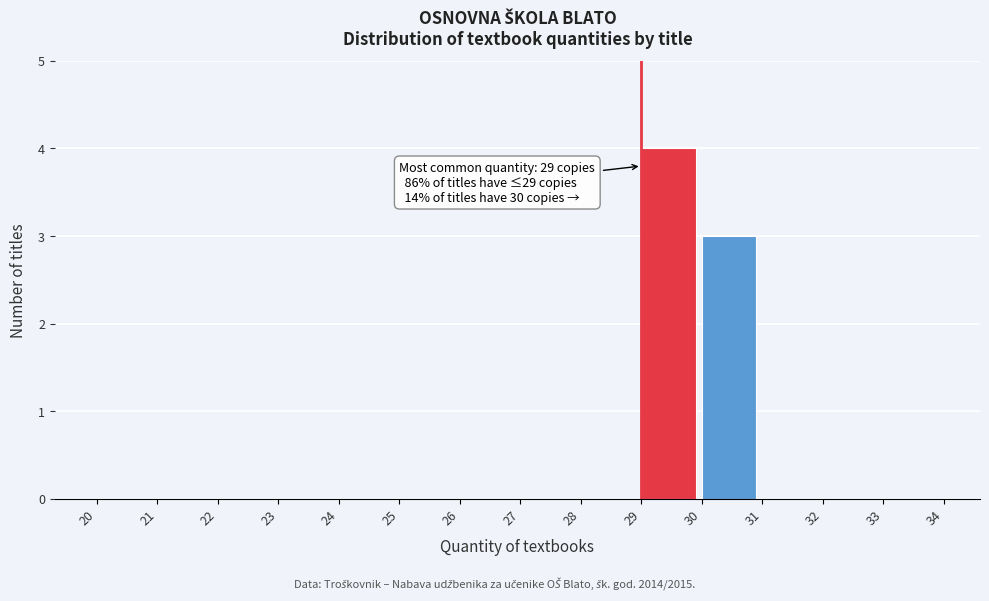

Over which range of the x-axis is the bar tallest?

29 to 30